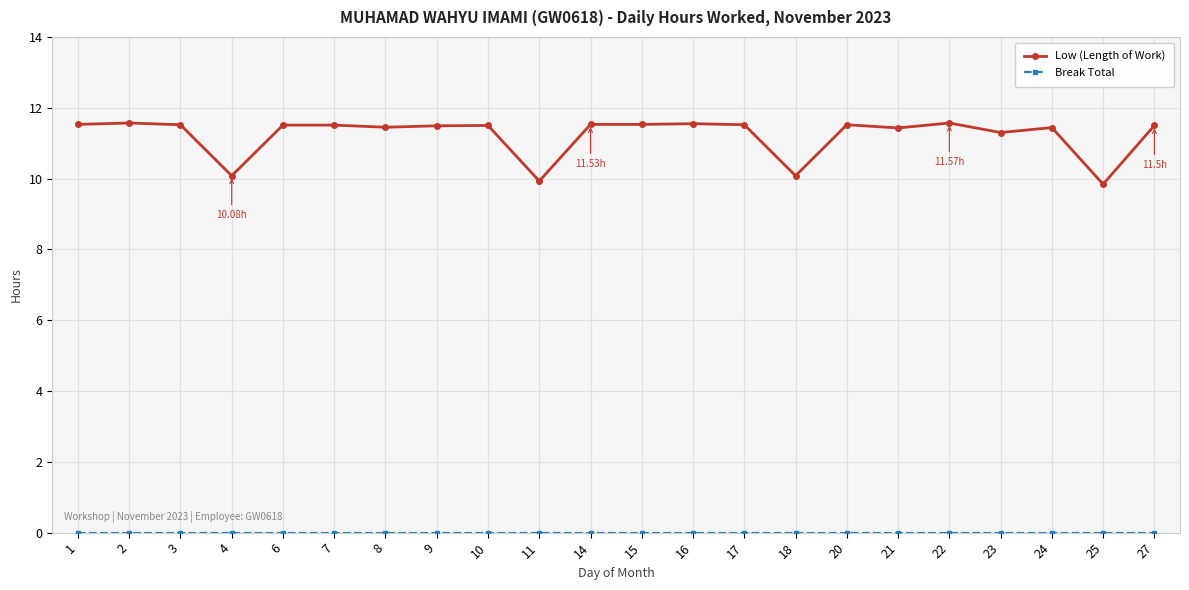

True or false: Low (Length of Work) has more than 2 points higher than both neighbors.

True